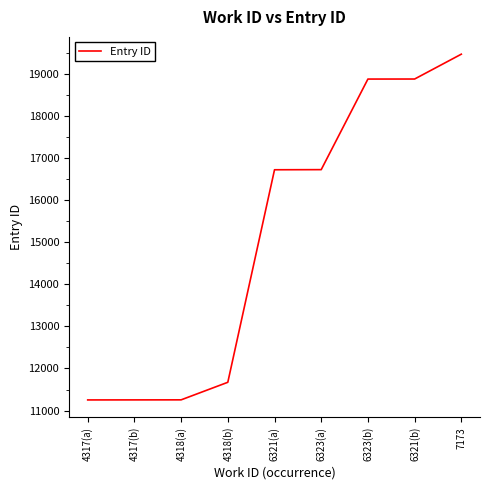

What is the difference between the maximum and second lowest values?

8210